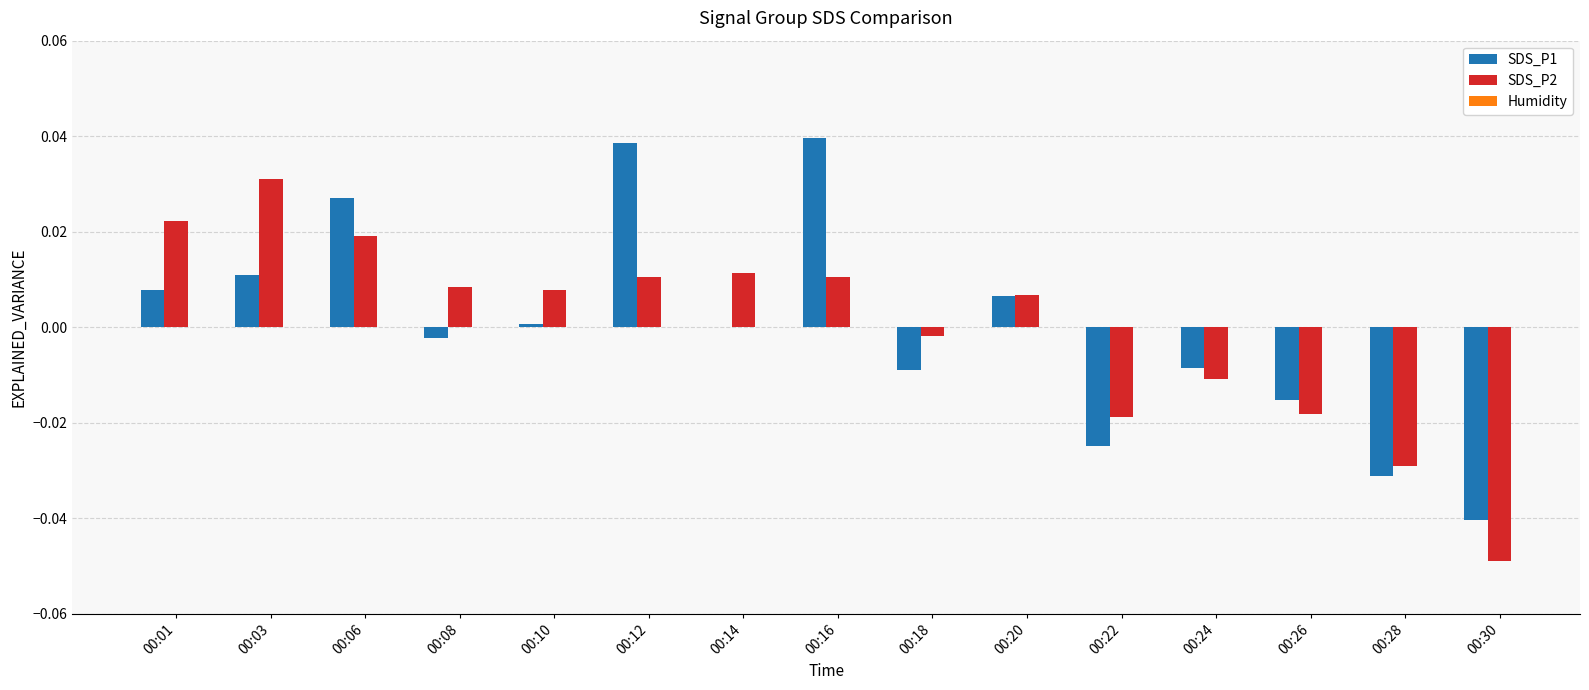

The SDS_P1 series shows 0.0 at 00:10. True or false?

True